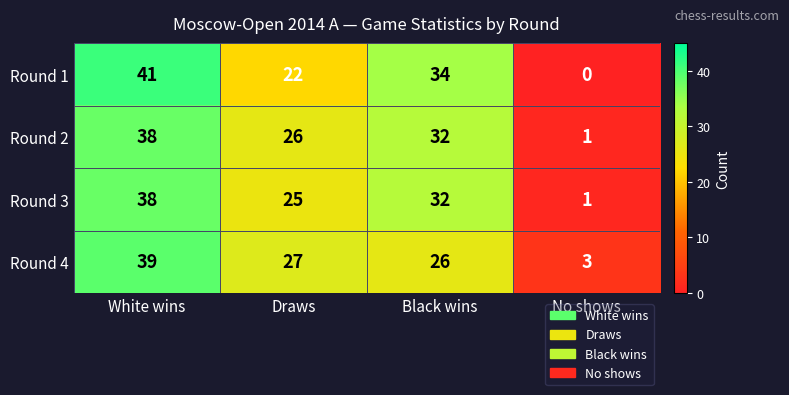

The Round 3 series shows 56 at White wins. True or false?

False